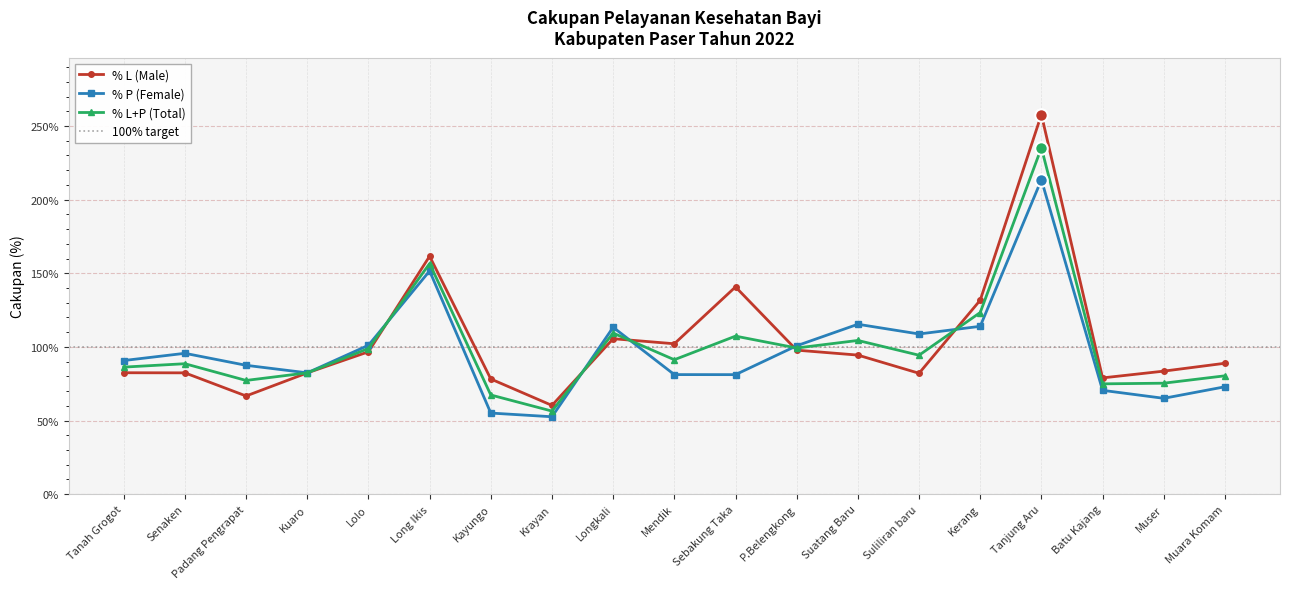

What is the total value across all series at Padang Pengrapat?

231.4